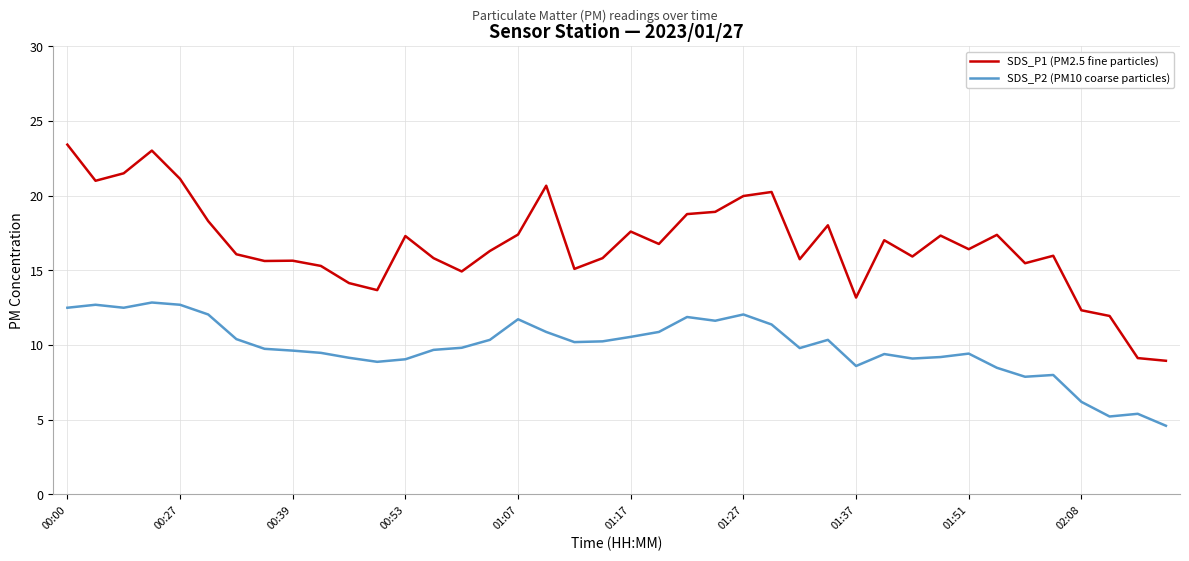

Rank the series by their average value, from lowest to highest.

SDS_P2 (PM10 coarse particles), SDS_P1 (PM2.5 fine particles)